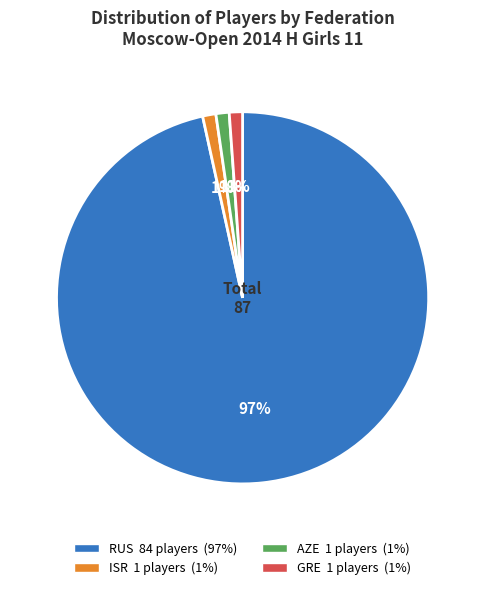

How many segments does this pie chart have?

4